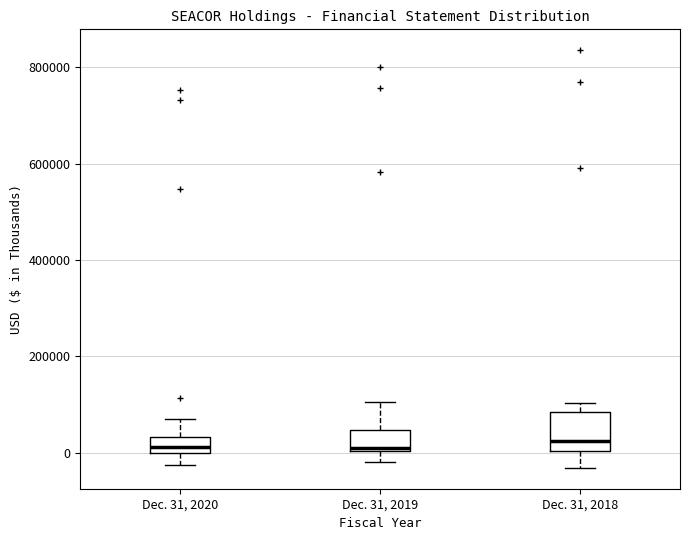

Reading left to right, transcribe this box plot: for each box, give where its median line is, the range the box spans, and where its two whiskers end, as read against the y-axis. The values are not printed on the chart, so give them approximately, as read against the axis.

Dec. 31, 2020: median 20000, box 0 to 40000, whiskers -20000 to 80000
Dec. 31, 2019: median 0 (just above the box's lower edge), box 0 to 40000, whiskers -20000 to 100000
Dec. 31, 2018: median 20000, box 0 to 80000, whiskers -40000 to 100000